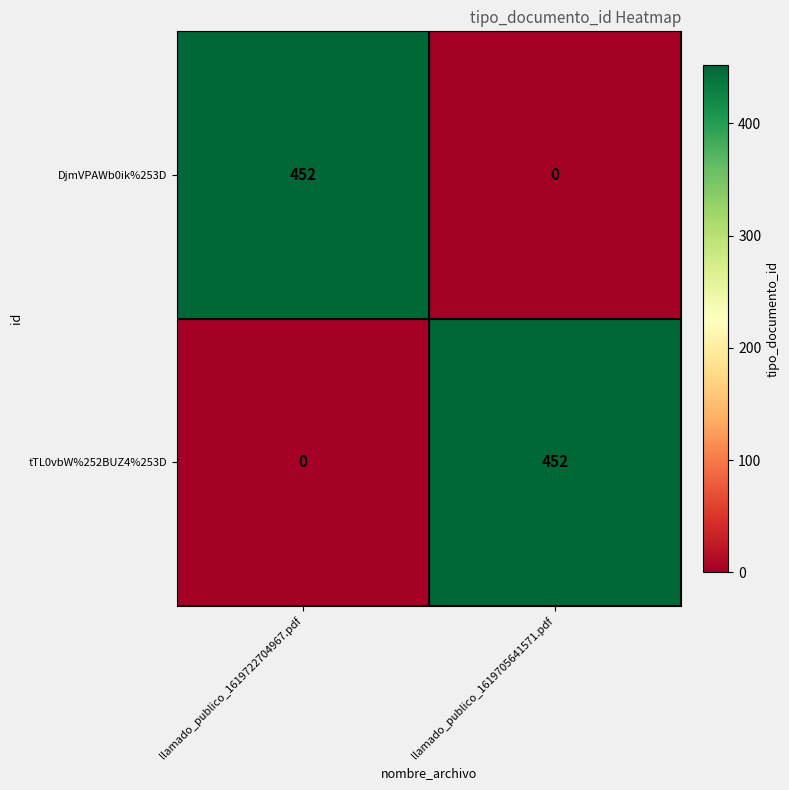

List the labels in order of DjmVPAWb0ik%253D value, largest first.

llamado_publico_1619722704967.pdf, llamado_publico_1619705641571.pdf